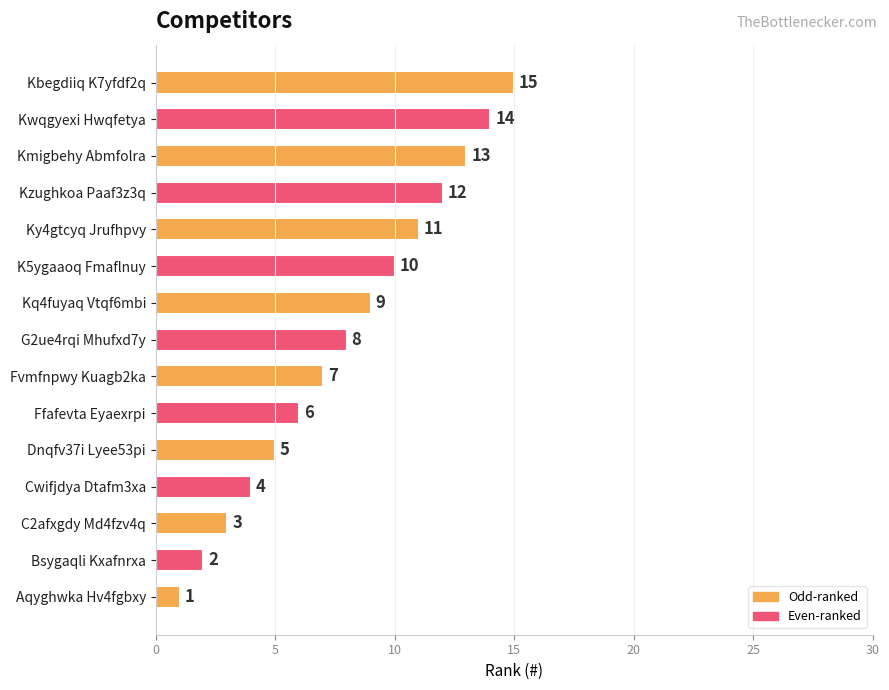

Rank the categories by value from highest to lowest.

Kbegdiiq K7yfdf2q, Kwqgyexi Hwqfetya, Kmigbehy Abmfolra, Kzughkoa Paaf3z3q, Ky4gtcyq Jrufhpvy, K5ygaaoq Fmaflnuy, Kq4fuyaq Vtqf6mbi, G2ue4rqi Mhufxd7y, Fvmfnpwy Kuagb2ka, Ffafevta Eyaexrpi, Dnqfv37i Lyee53pi, Cwifjdya Dtafm3xa, C2afxgdy Md4fzv4q, Bsygaqli Kxafnrxa, Aqyghwka Hv4fgbxy